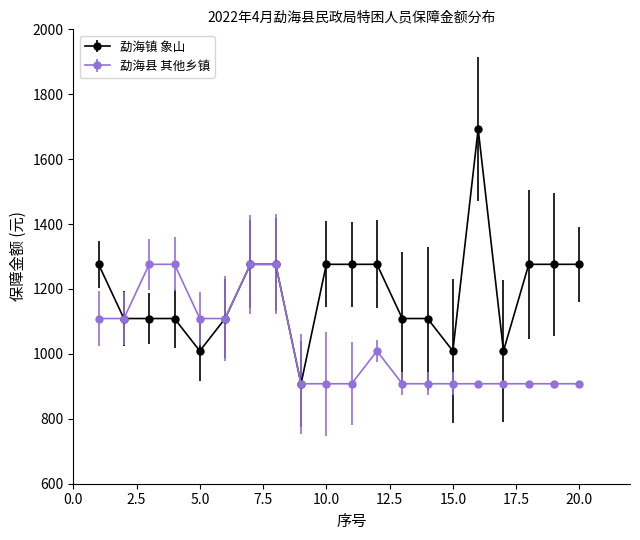

Which series has the largest range (max minus min)?

勐海镇 象山